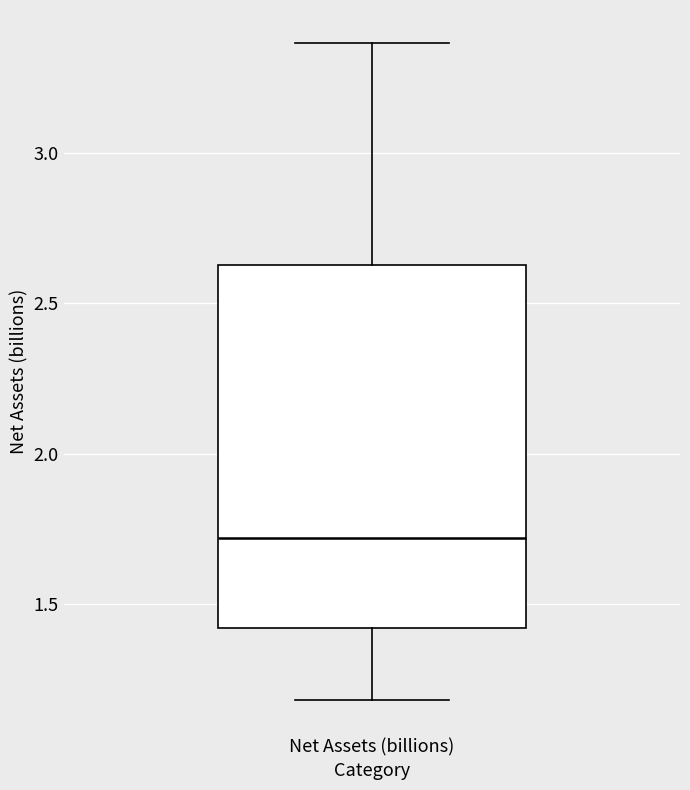

Read this box plot against the y-axis: the position of the median line, the range covered by the box, and the ends of both whiskers. The values are not printed on the chart, so give them approximately, as read against the axis.

median 1.70, box 1.40 to 2.65, whiskers 1.20 to 3.35